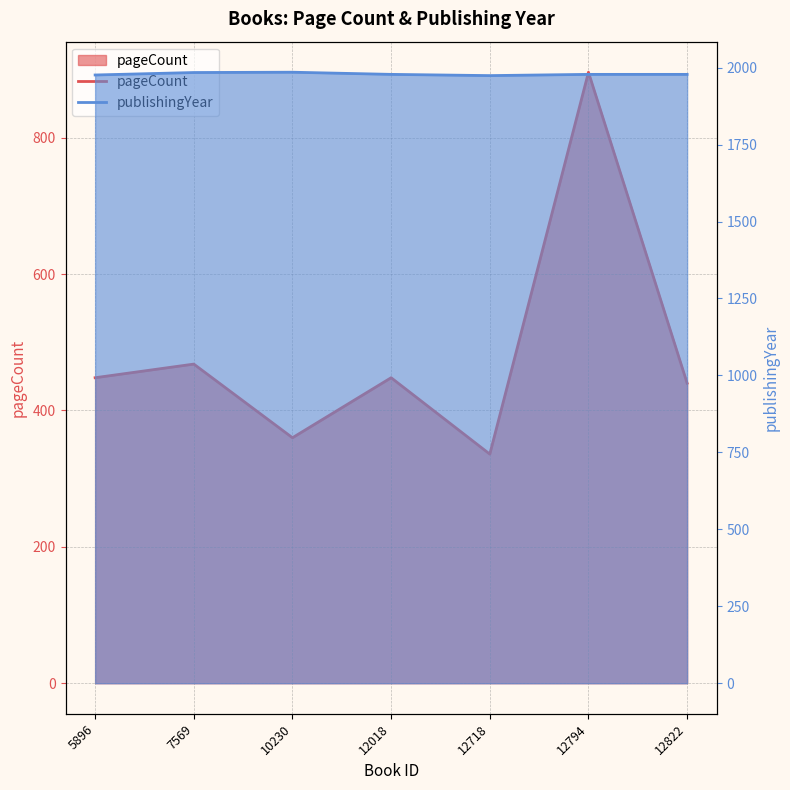

Is the value of pageCount at 12018 greater than the value of publishingYear at 12794?

No